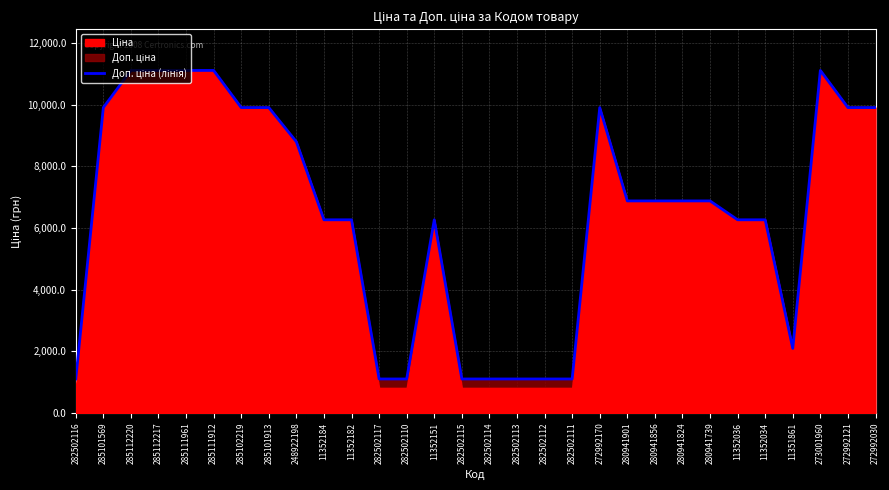

Reading left to right, list all the values displayed in this chart.

282502116=1101.8	285101569=9908.5	285112220=11113.6	285112217=11113.6	285111961=11113.6	285111912=11113.6	285102219=9908.5	285101913=9908.5	248922198=8797.6	11352184=6266.7	11352182=6266.7	282502117=1101.8	282502110=1101.8	11352151=6266.7	282502115=1101.8	282502114=1101.8	282502113=1101.8	282502112=1101.8	282502111=1101.8	272992170=9908.5	280941901=6879.5	280941856=6879.5	280941824=6879.5	280941739=6879.5	11352036=6266.7	11352034=6266.7	11351861=2094.0	273001960=11113.6	272992121=9908.5	272992030=9908.5